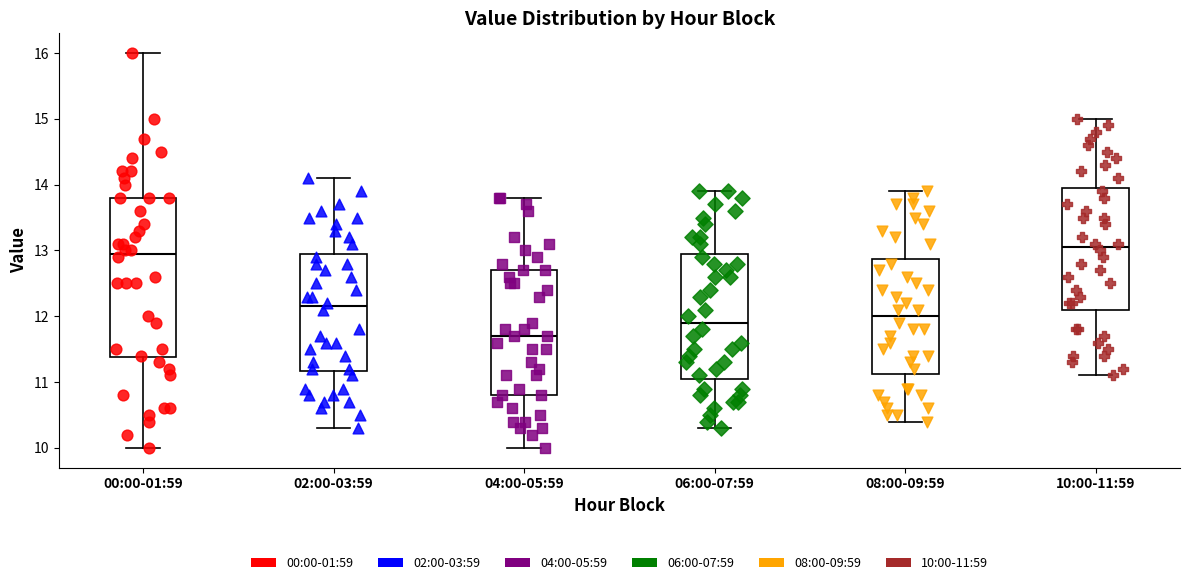

Reading left to right, transcribe this box plot: for each box, give where its median line is, the range the box spans, and where its two whiskers end, as read against the y-axis. The values are not printed on the chart, so give them approximately, as read against the axis.

00:00-01:59: median 13.0, box 11.4 to 13.8, whiskers 10.0 to 16.0
02:00-03:59: median 12.2, box 11.2 to 13.0, whiskers 10.3 to 14.1
04:00-05:59: median 11.7, box 10.8 to 12.7, whiskers 10.0 to 13.8
06:00-07:59: median 11.9, box 11.1 to 13.0, whiskers 10.3 to 13.9
08:00-09:59: median 12.0, box 11.1 to 12.9, whiskers 10.4 to 13.9
10:00-11:59: median 13.1, box 12.1 to 14.0, whiskers 11.1 to 15.0